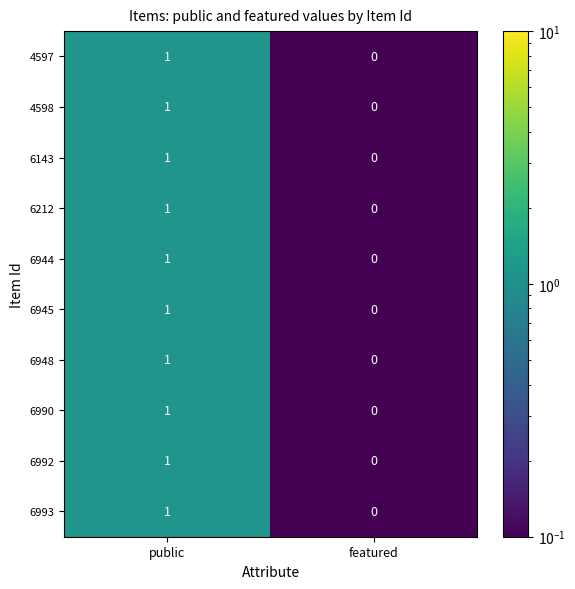

The 4598 series shows 1 at featured. True or false?

False